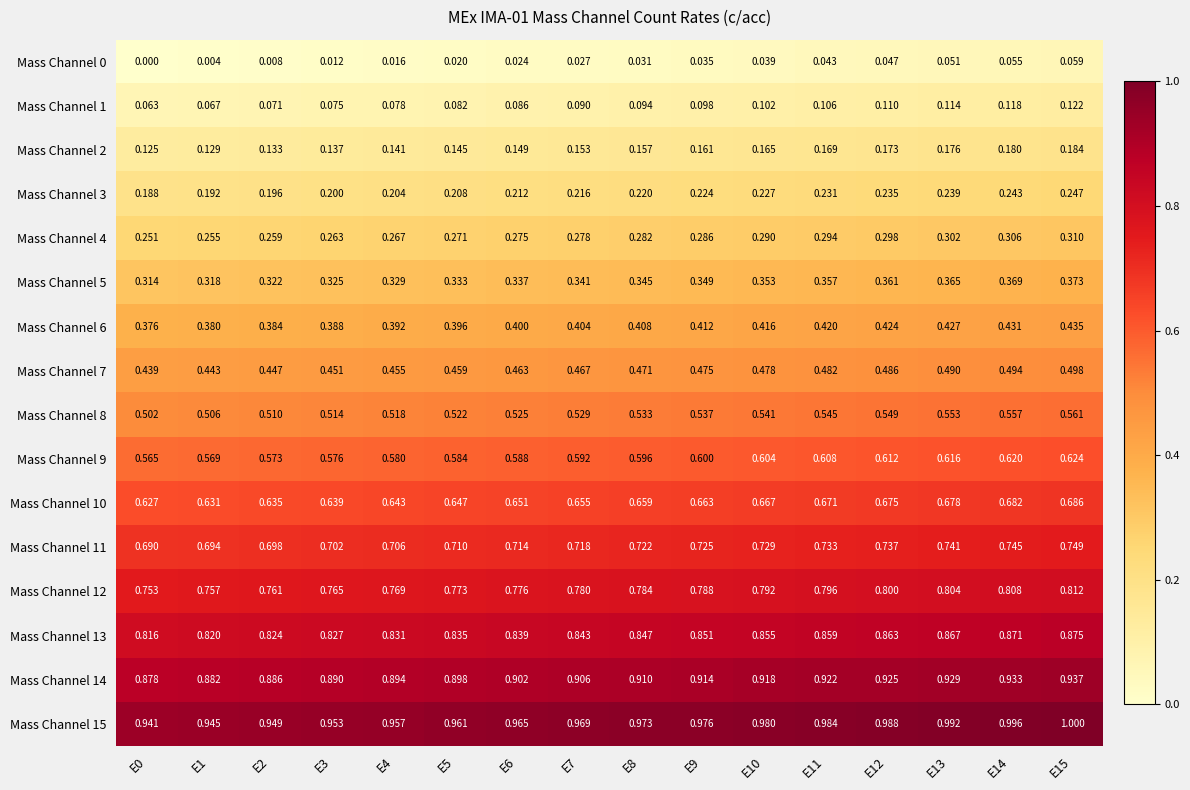

Is the value of Mass Channel 14 at E3 greater than the value of Mass Channel 4 at E1?

Yes